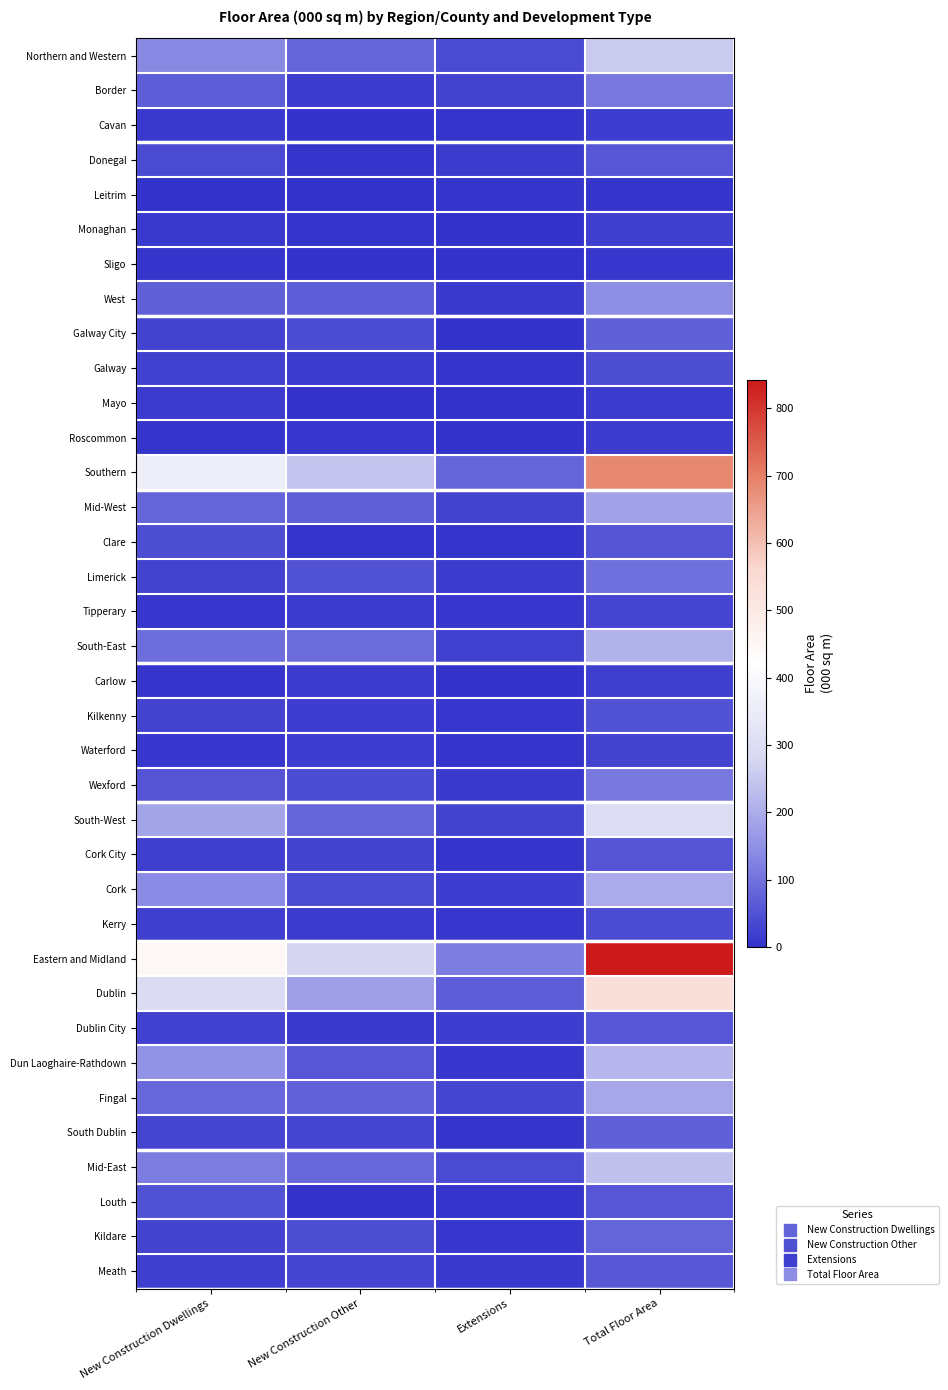

Rank the series by their maximum value, from lowest to highest.

Leitrim, Sligo, Roscommon, Mayo, Cavan, Monaghan, Carlow, Waterford, Tipperary, Kerry, Galway, Kilkenny, Cork City, Clare, Dublin City, Donegal, Louth, Meath, Galway City, South Dublin, Kildare, Limerick, Border, Wexford, West, Mid-West, Fingal, Cork, South-East, Dun Laoghaire-Rathdown, Mid-East, Northern and Western, South-West, Dublin, Southern, Eastern and Midland